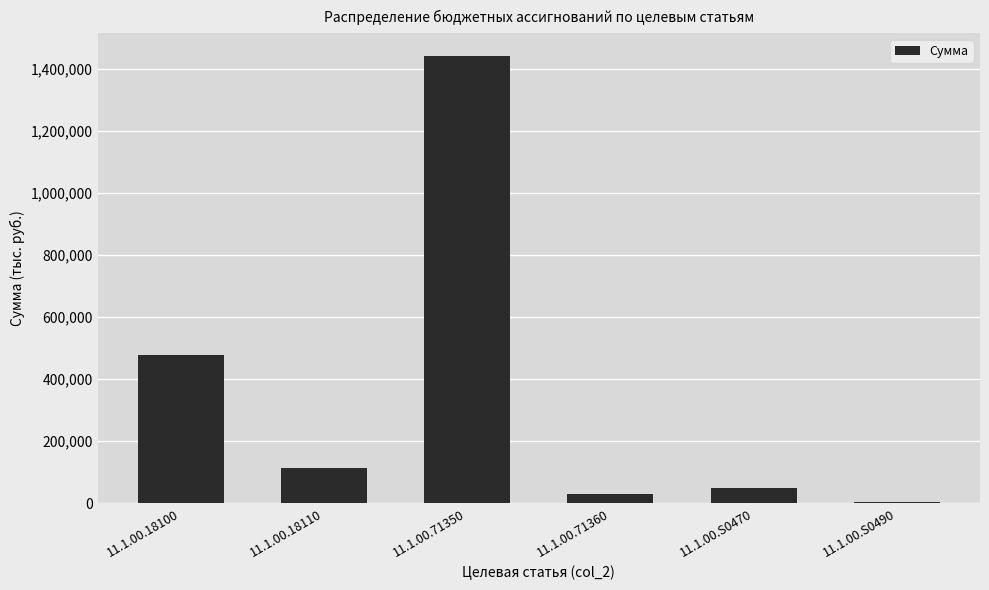

Rank the categories by value from lowest to highest.

11.1.00.S0490, 11.1.00.71360, 11.1.00.S0470, 11.1.00.18110, 11.1.00.18100, 11.1.00.71350